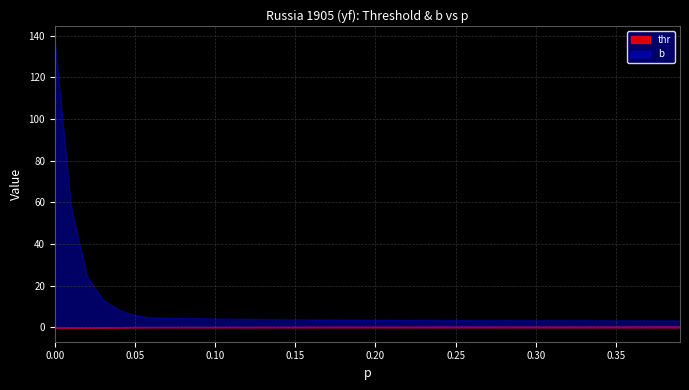

True or false: b and thr intersect in this chart.

False